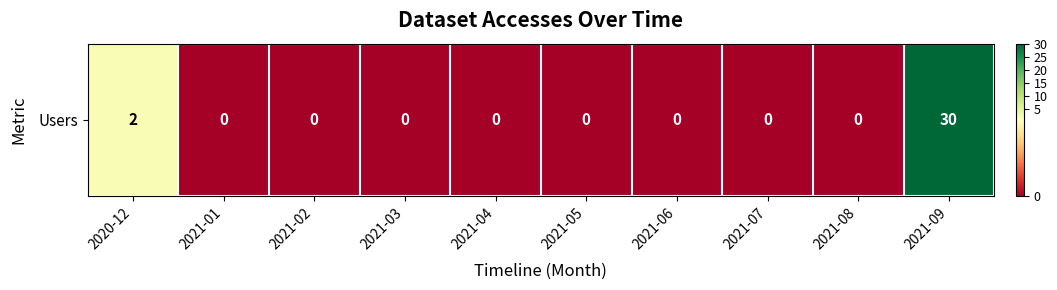

Reading left to right, what are all the values shown in this chart?

2020-12=2	2021-01=0	2021-02=0	2021-03=0	2021-04=0	2021-05=0	2021-06=0	2021-07=0	2021-08=0	2021-09=30